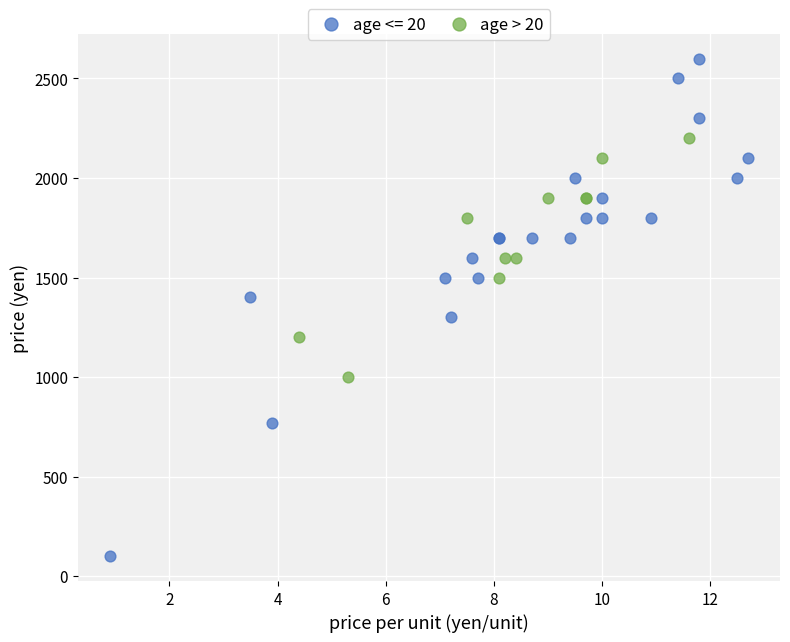

Which series has the widest spread of Y values?

age <= 20